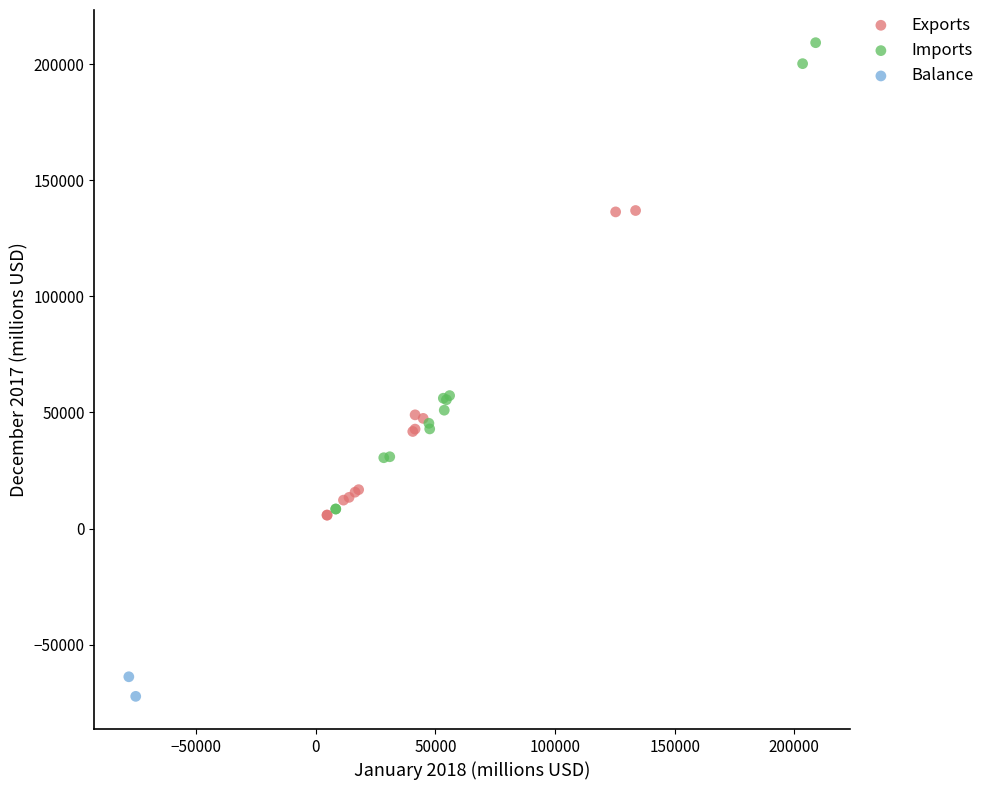

Which series has the largest Y range (max minus min)?

Imports